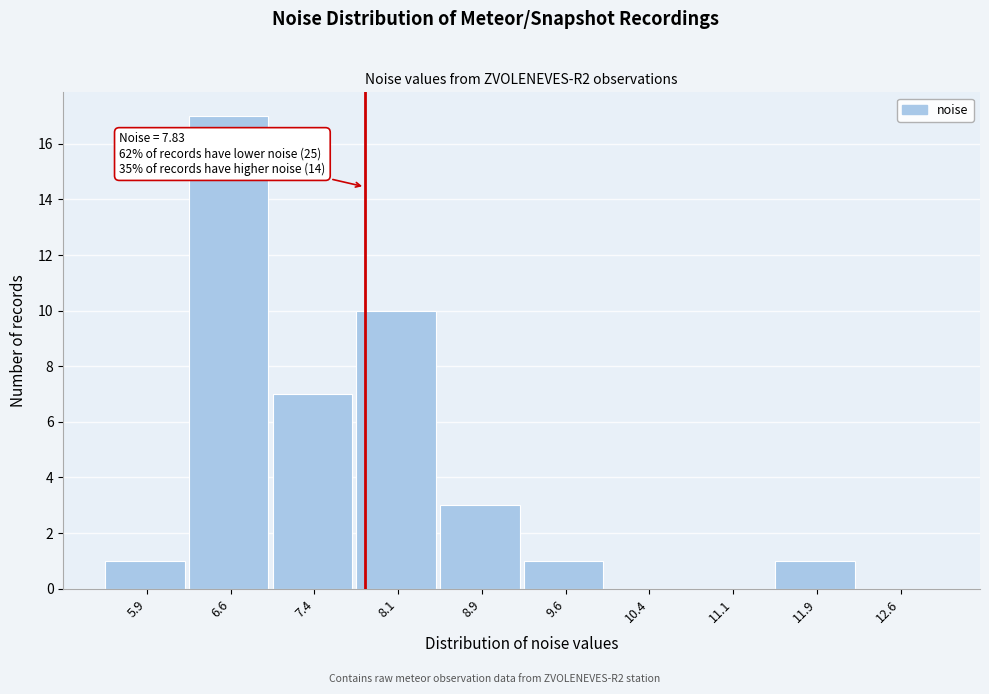

Which range on the x-axis has the tallest bar?

6.25 to 7.00